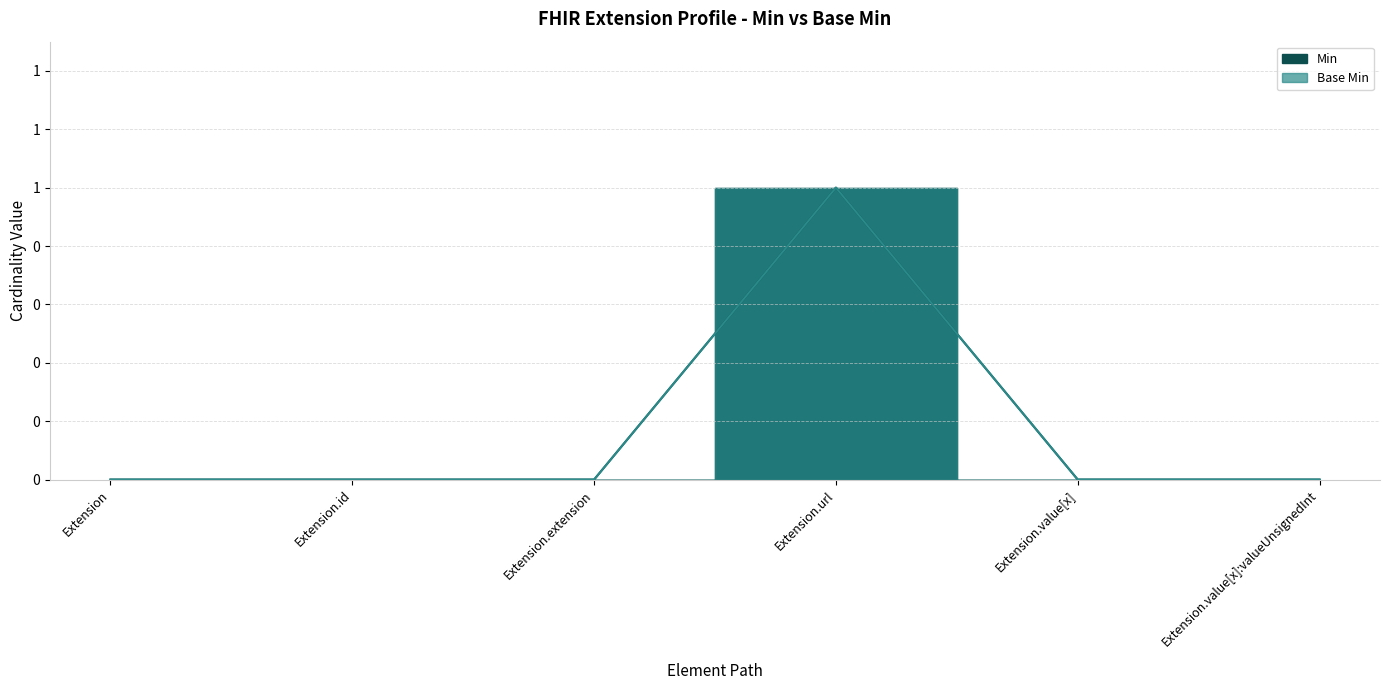

True or false: Min has more than 1 points higher than both neighbors.

False